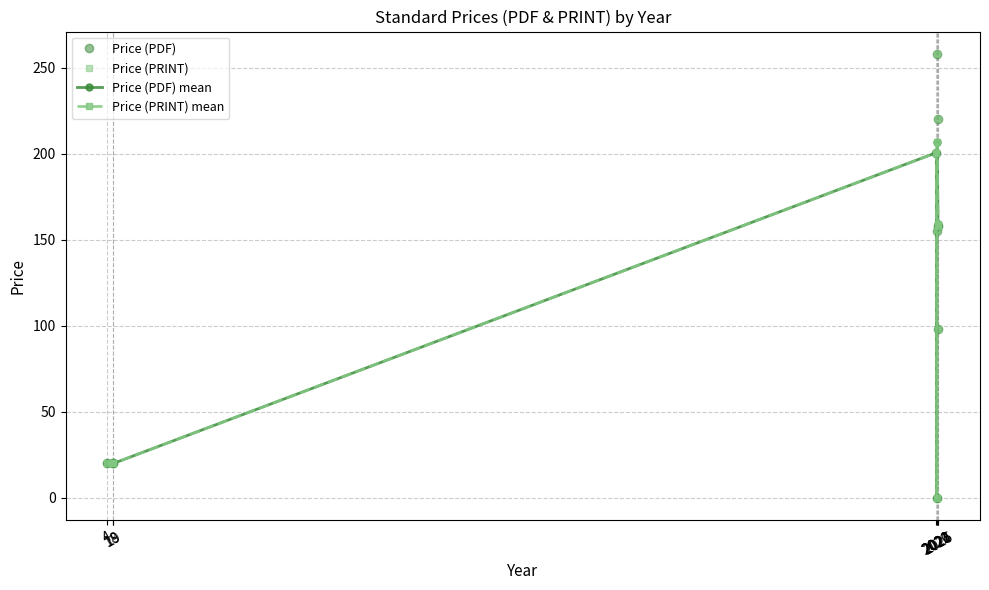

Which series changed the most between 2020 and 2022?

Price (PDF) mean